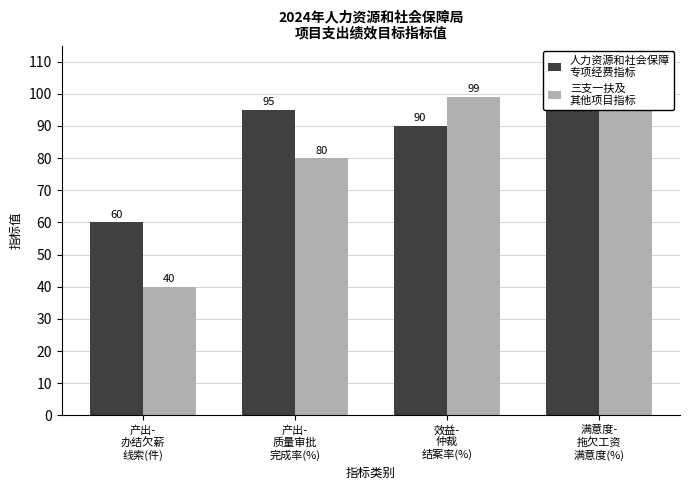

At which category is the sum across all series the highest?

满意度-
拖欠工资
满意度(%)